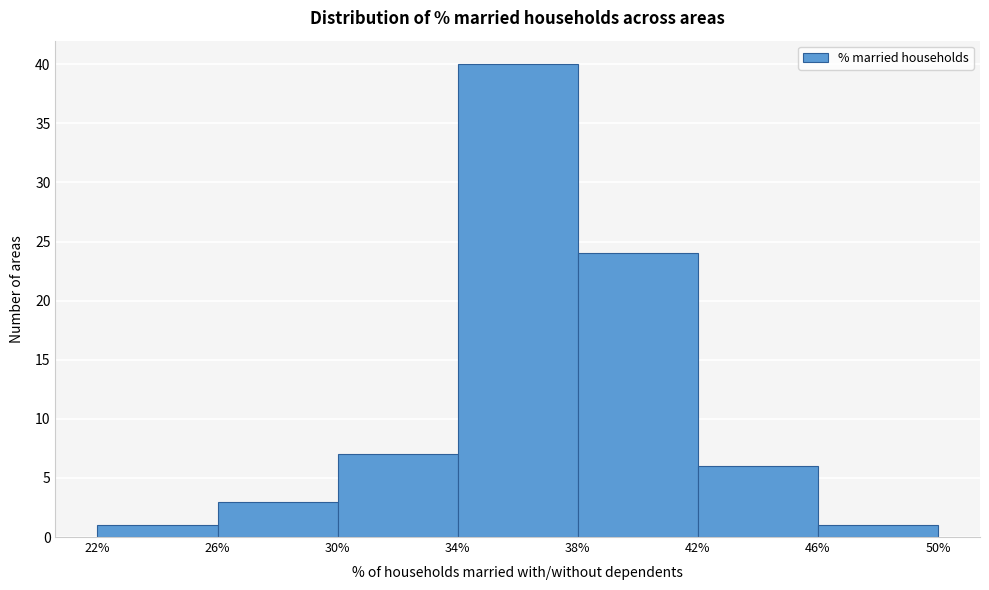

Over which range of the x-axis is the bar tallest?

34% to 38%